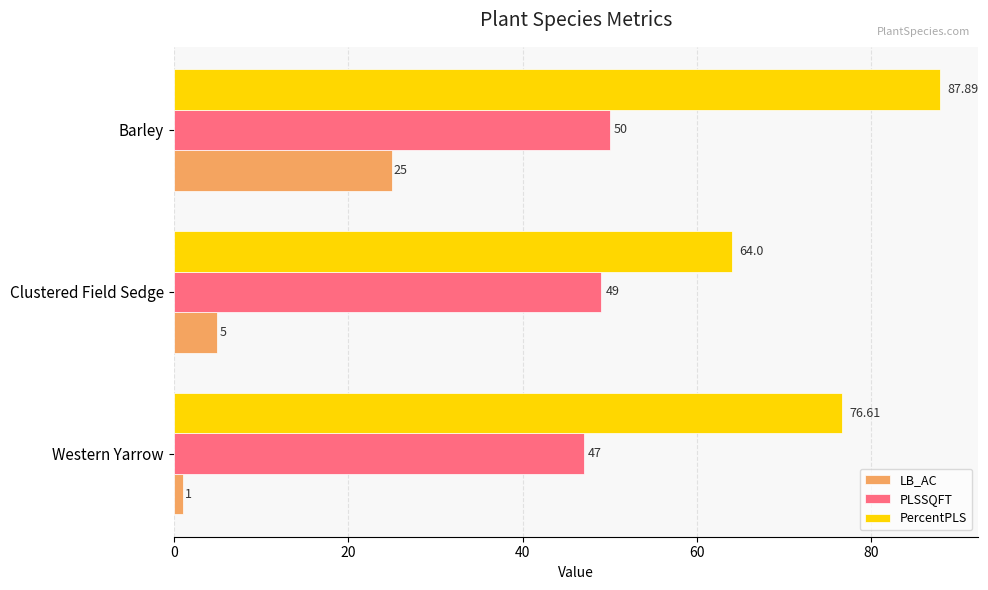

How many values in the PLSSQFT series are below 49?

1